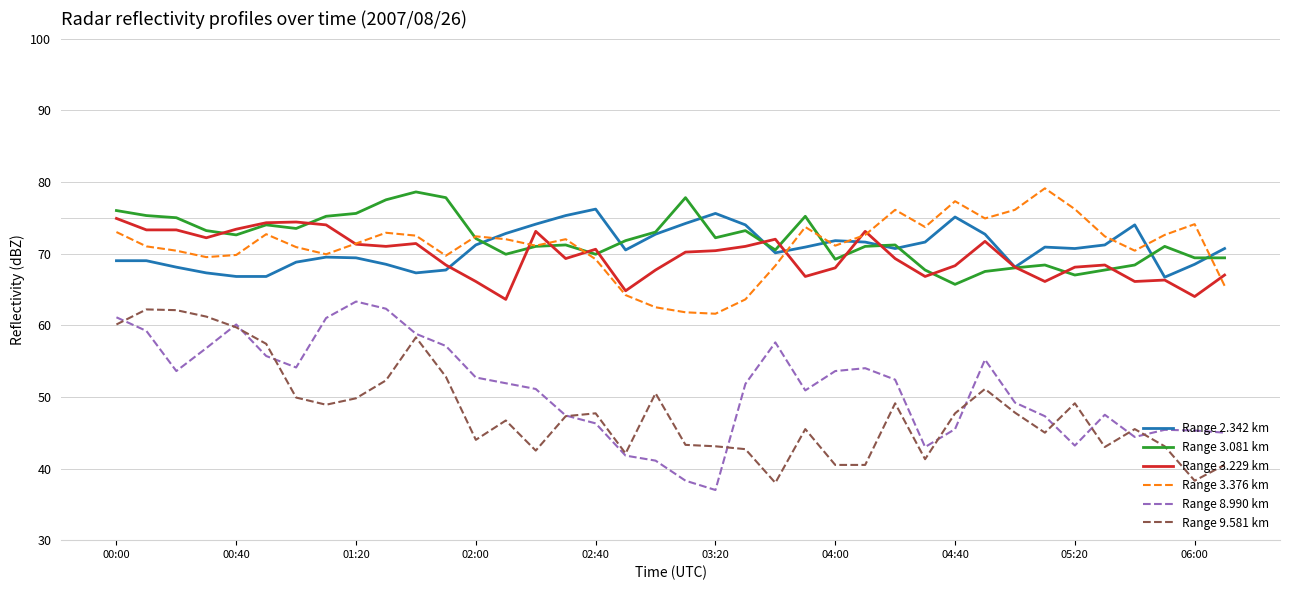

What are all the series names shown in the legend?

Range 2.342 km, Range 3.081 km, Range 3.229 km, Range 3.376 km, Range 8.990 km, Range 9.581 km